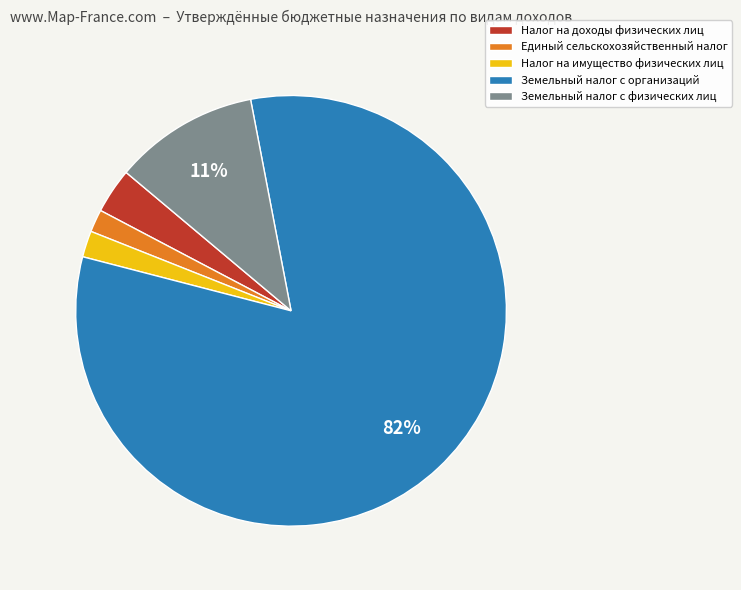

True or false: Земельный налог с физических лиц accounts for 11% of the total.

True